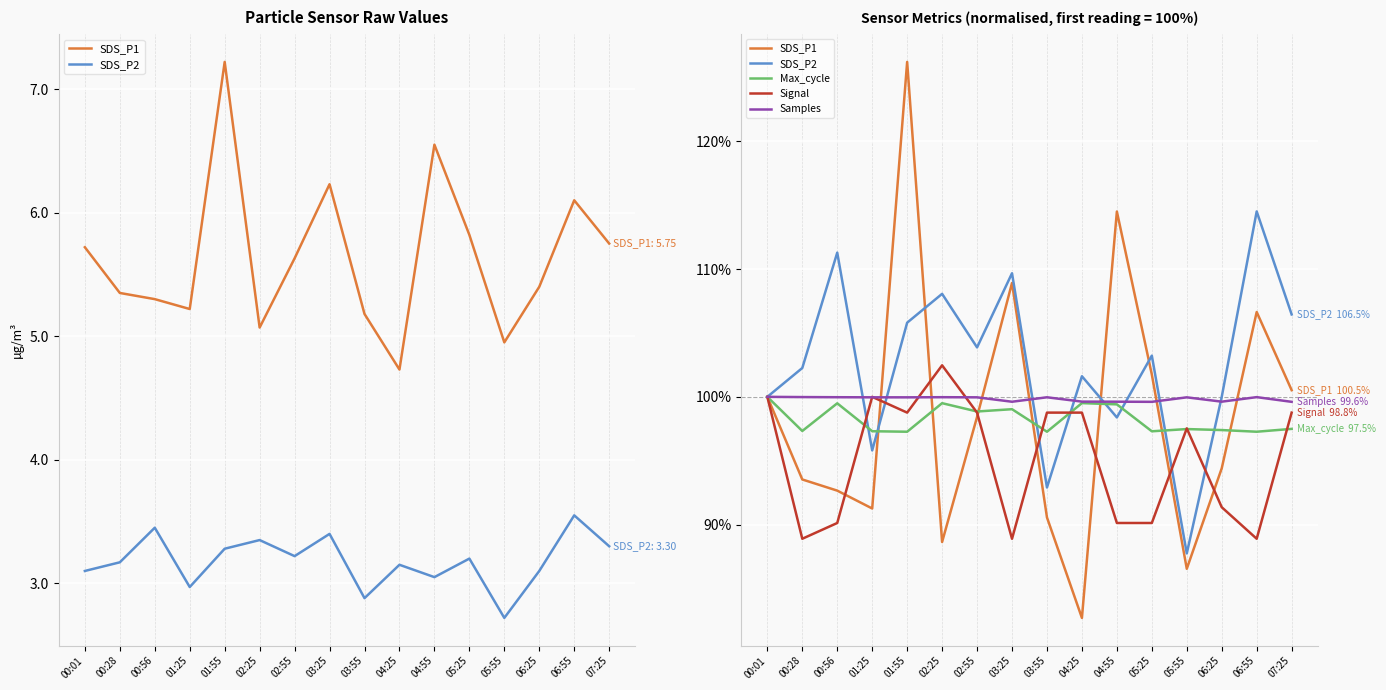

What is the label of the 16th point from the right?

00:01